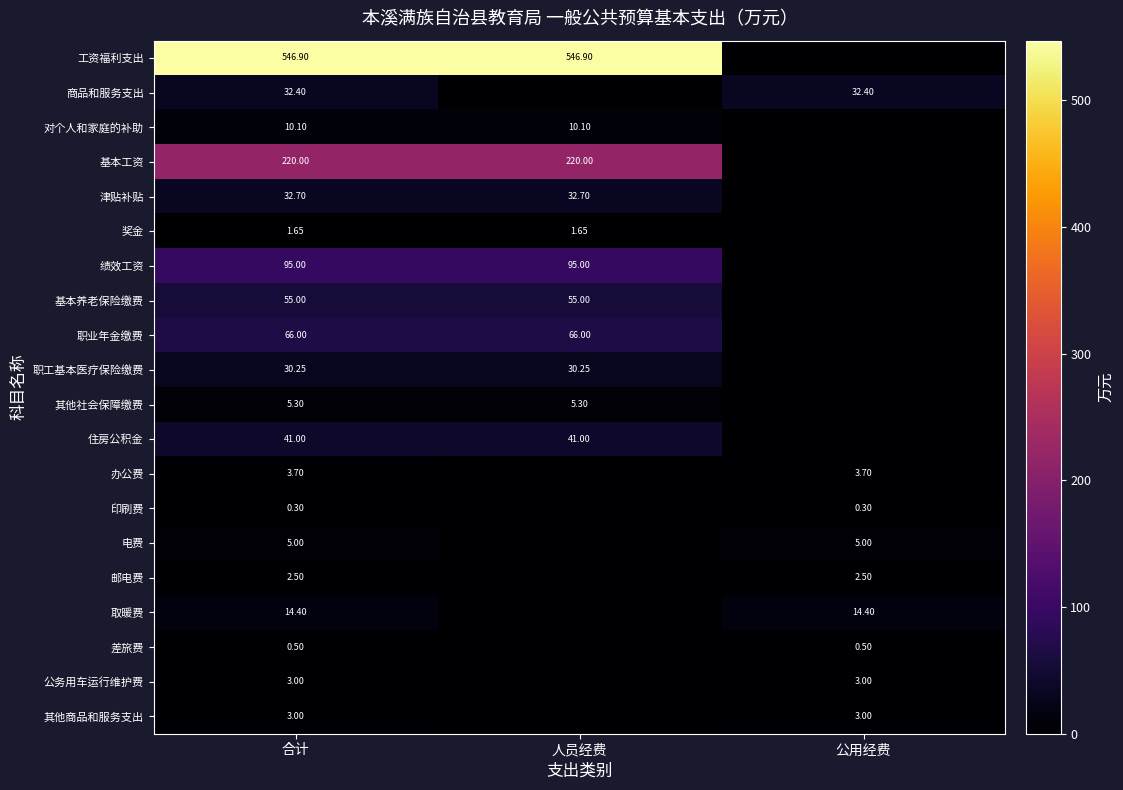

Is the value of 基本养老保险缴费 at 人员经费 greater than the value of 印刷费 at 合计?

Yes